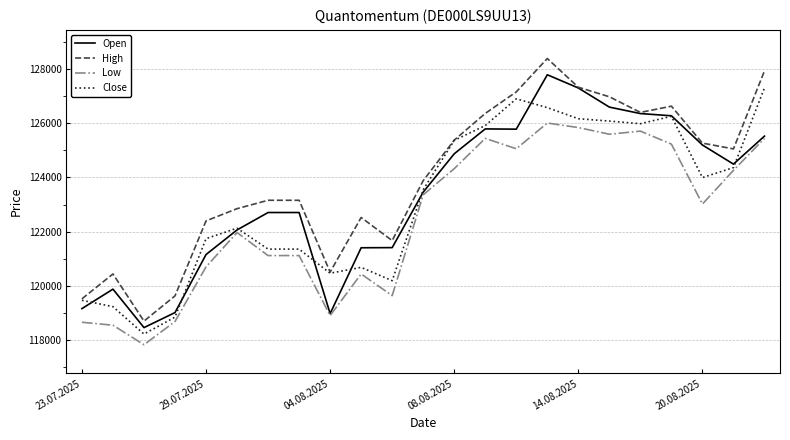

Which series has the largest range (max minus min)?

High